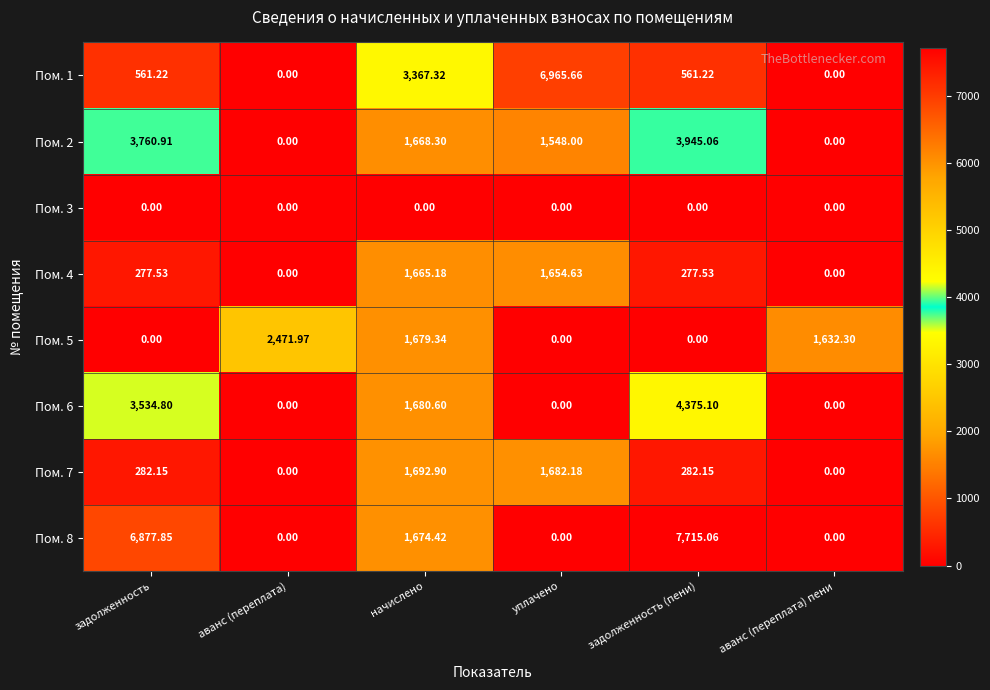

Which label corresponds to the largest value in the chart?

задолженность (пени)